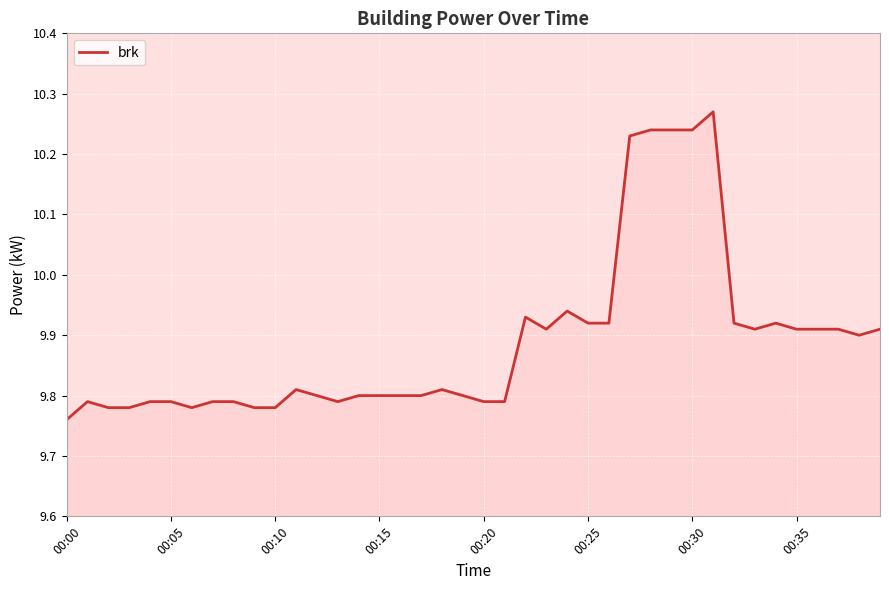

How many lines are shown in the chart?

1